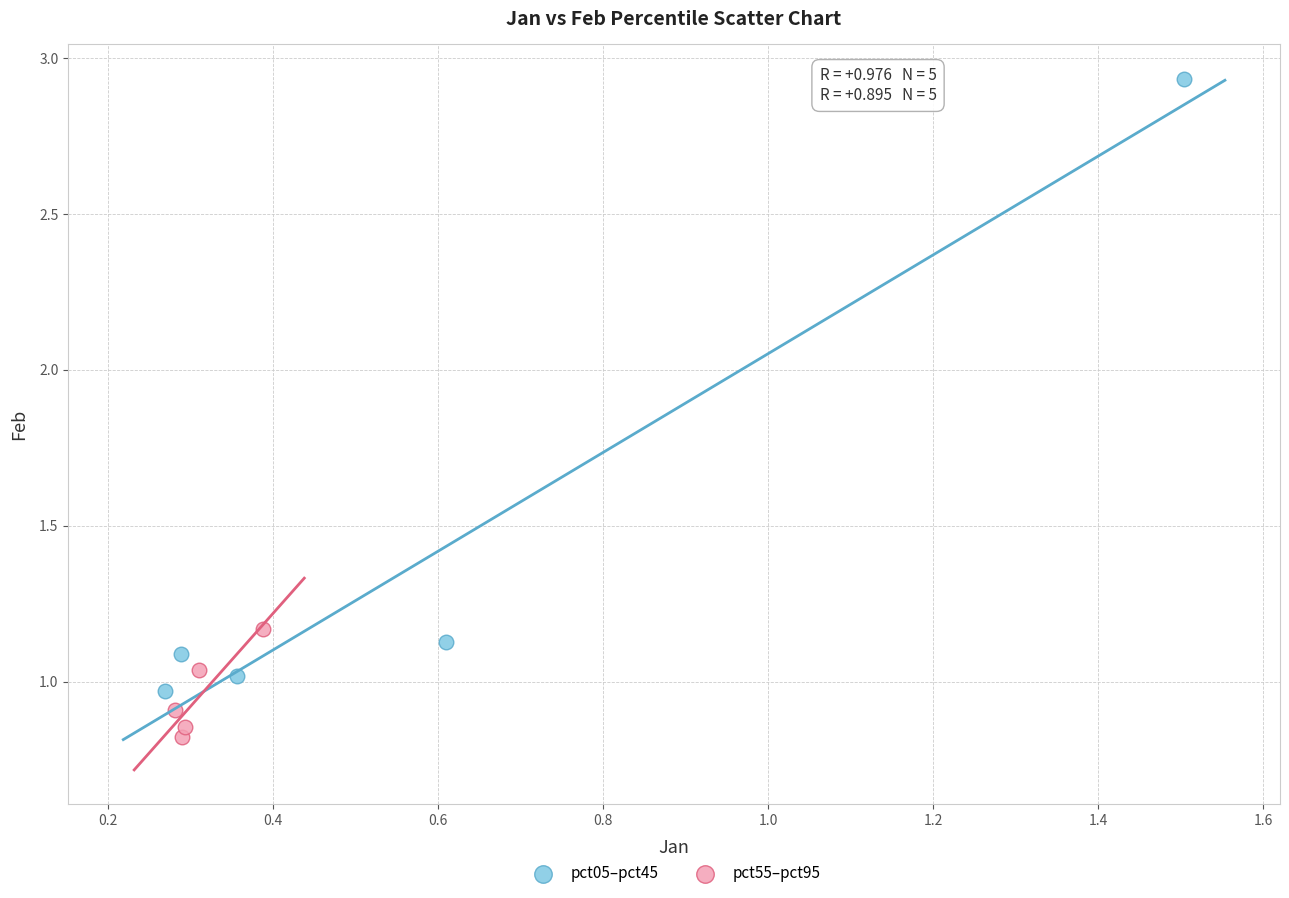

Which series contains the lowest Y value?

pct55–pct95